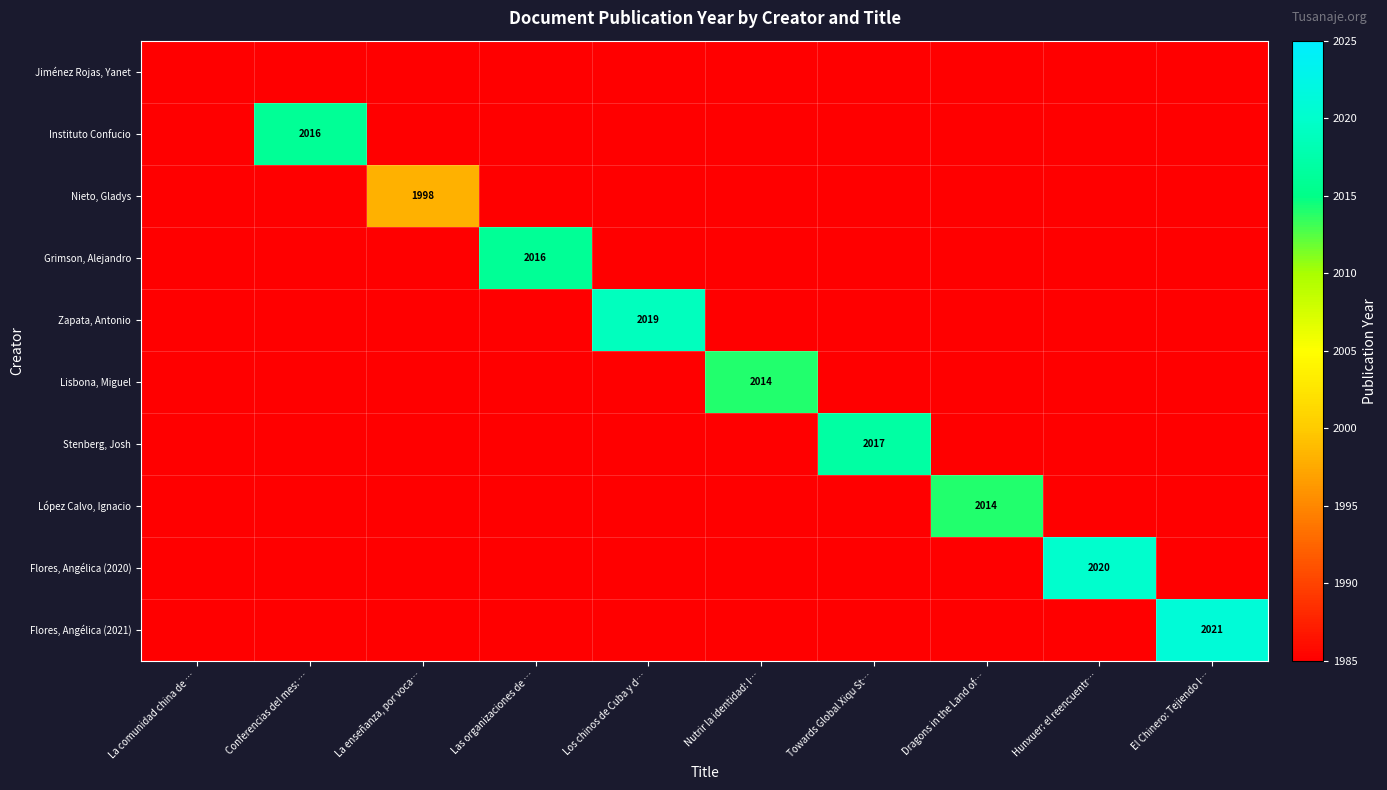

At how many categories does at least one series exceed 1998?

8